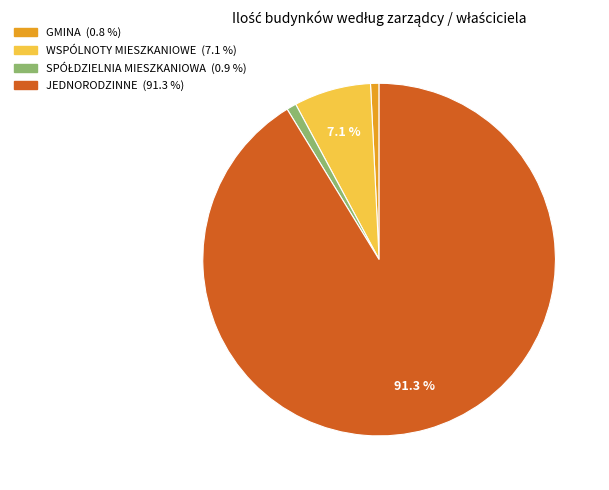

Which category has the biggest portion of the pie?

JEDNORODZINNE